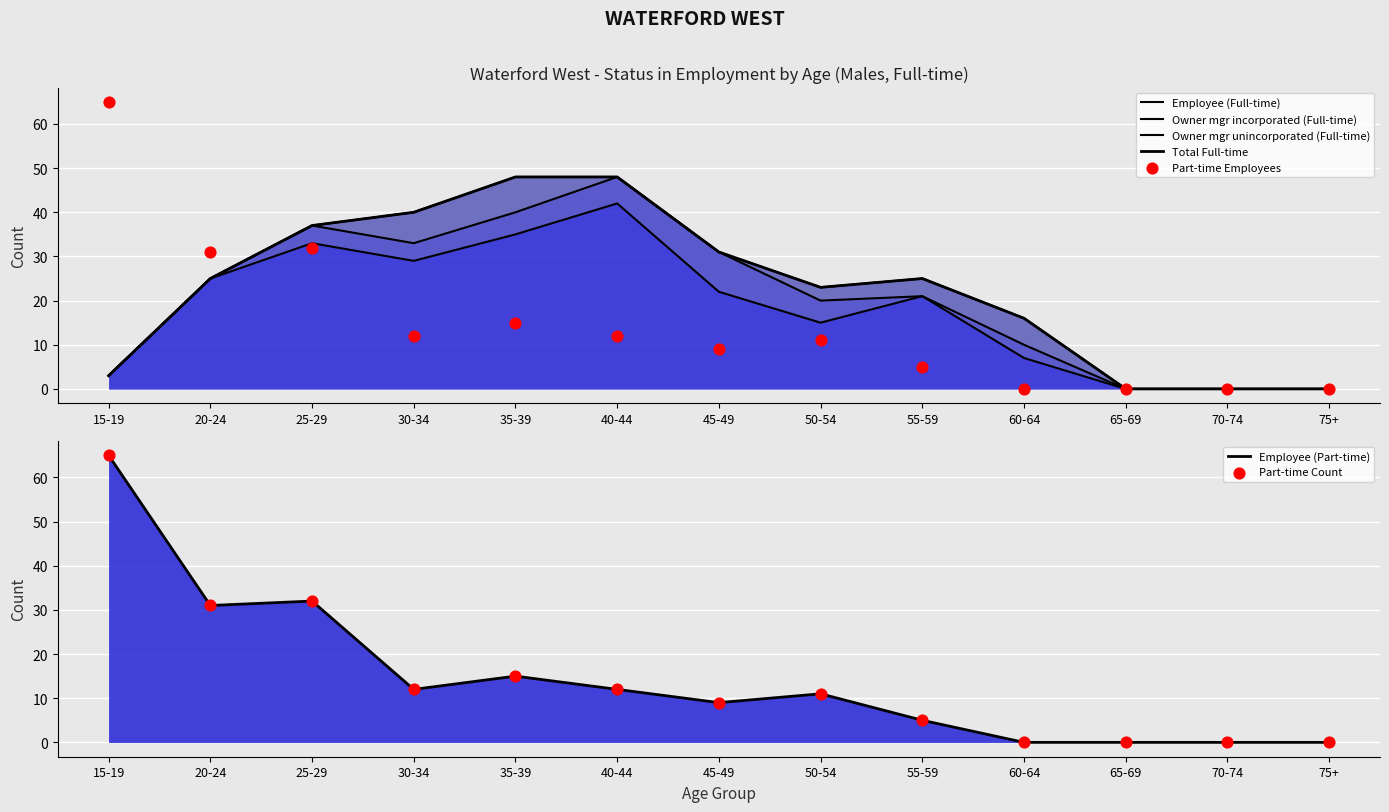

At which category is the sum across all series the highest?

15-19